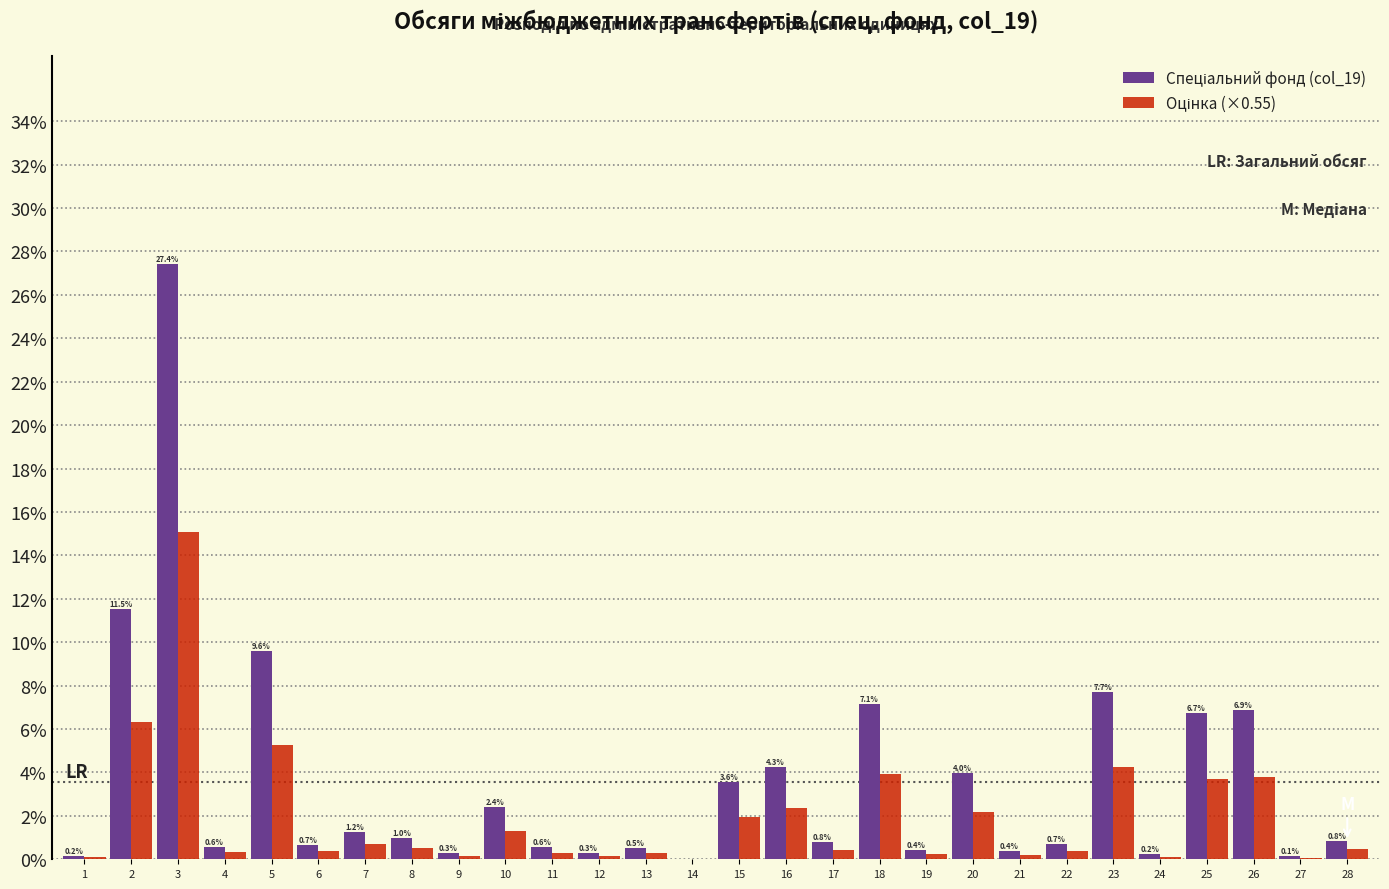

What is the maximum value shown in the chart?

27.4